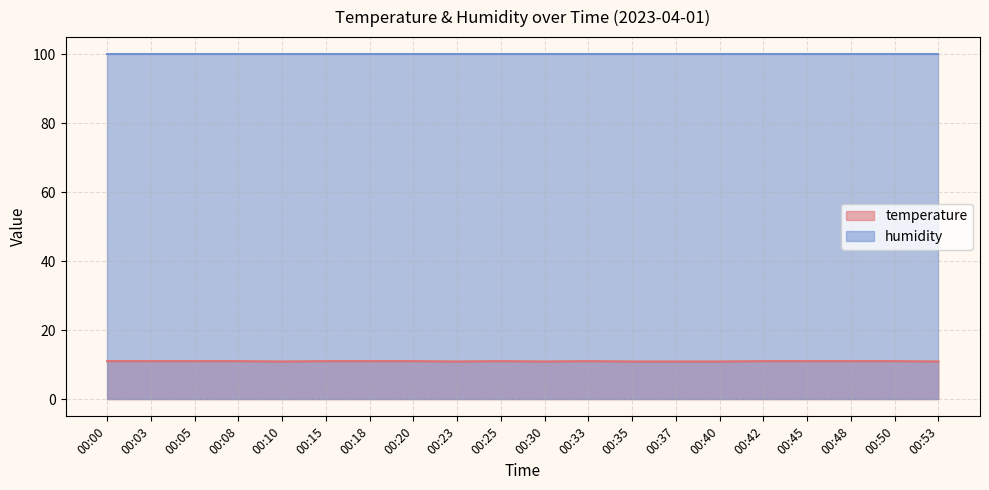

Between 00:08 and 00:48, which is larger?

00:08